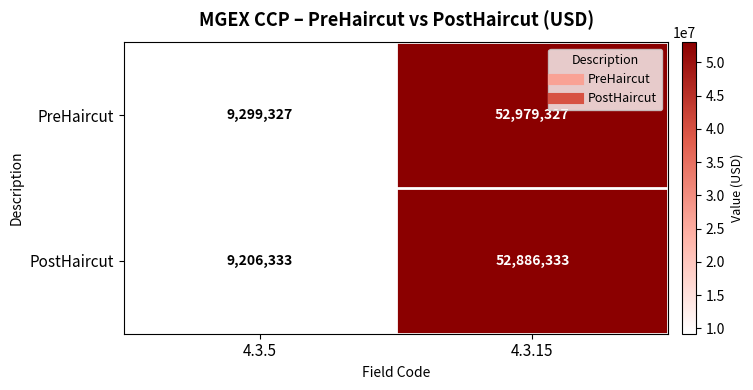

What is the spread (max minus min) of values at 4.3.5?

92994